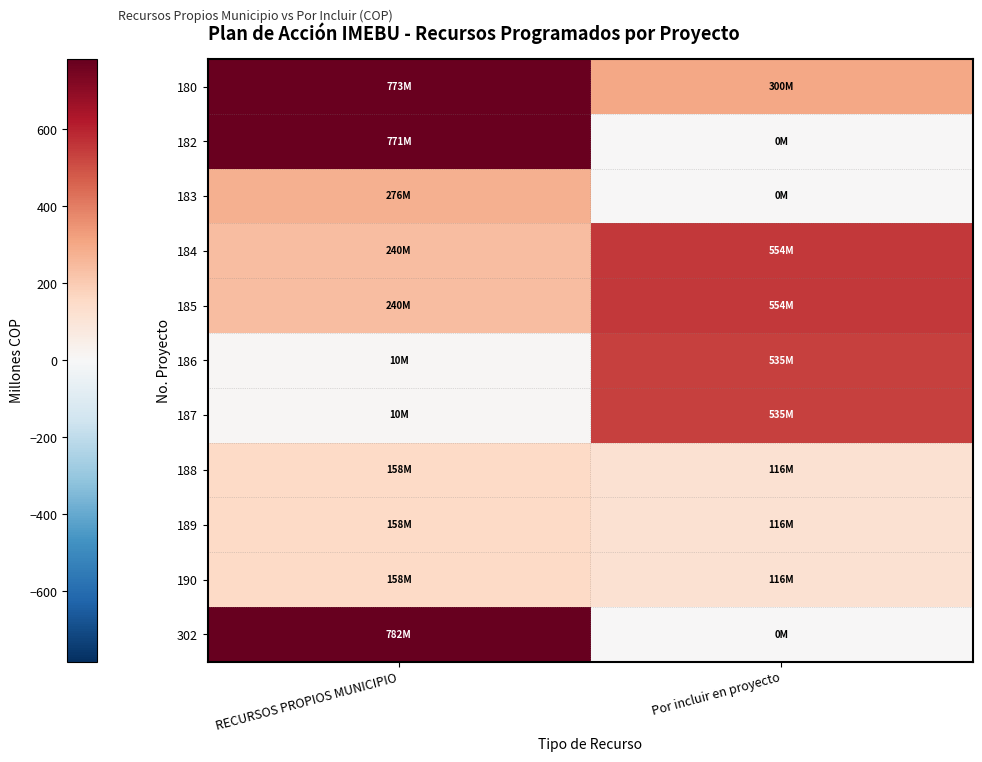

What is the spread (max minus min) of values at Por incluir en proyecto?

554.3